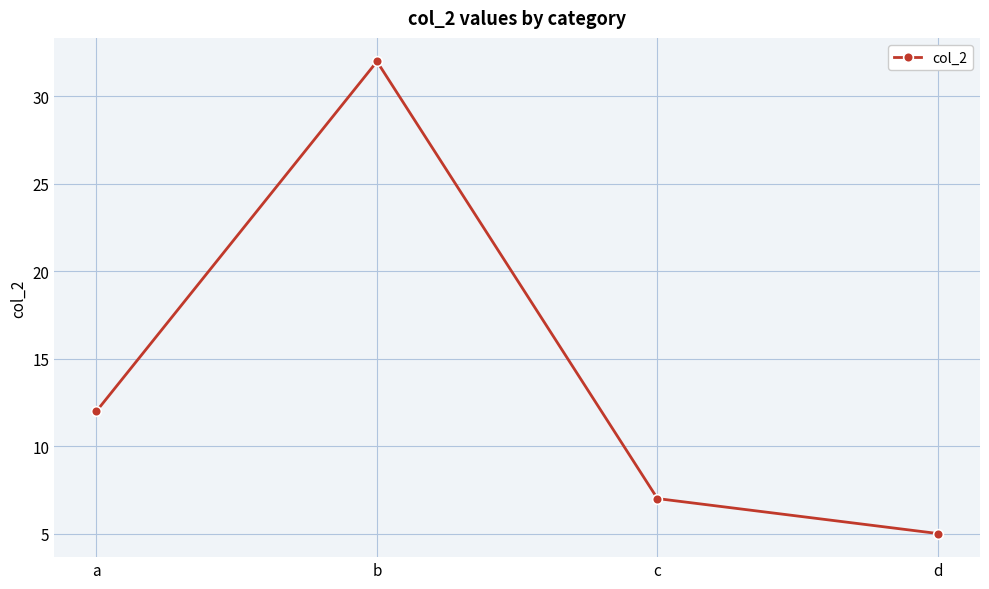

The chart shows a value of 7 at c. True or false?

True